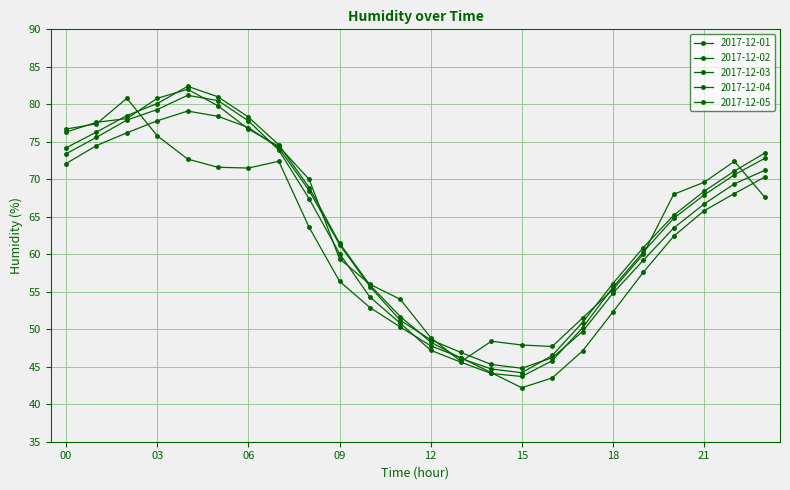

True or false: 2017-12-03 has more than 1 interior local peaks.

False